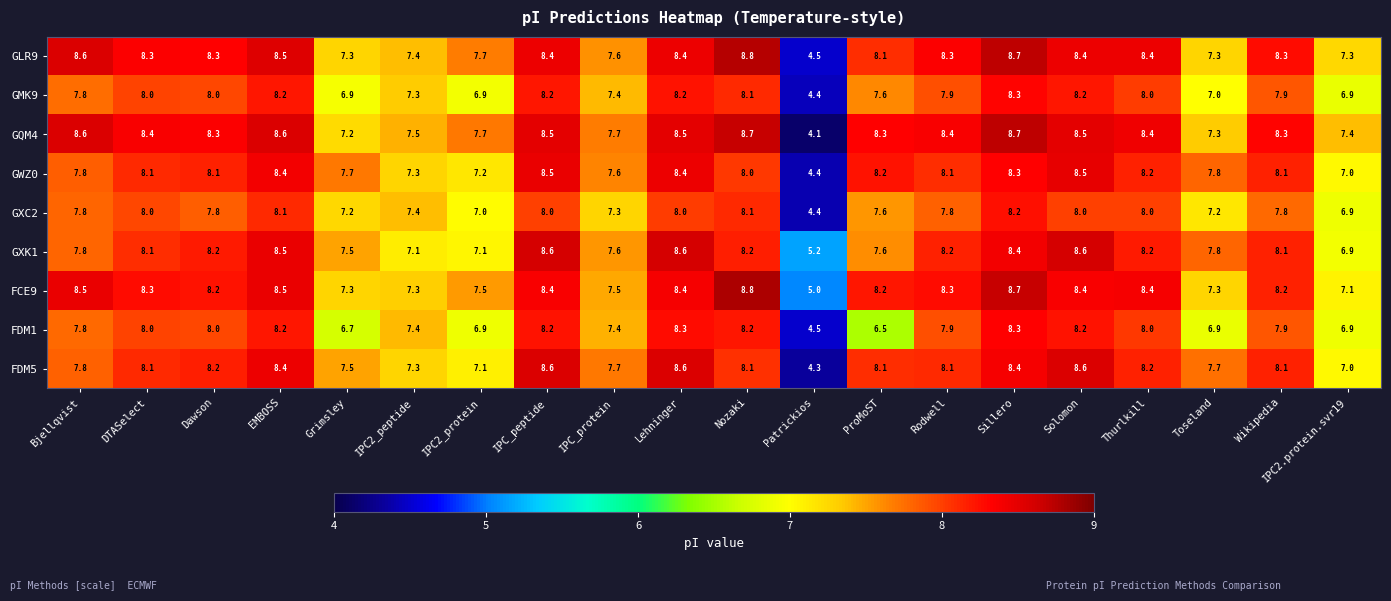

Where does the GWZ0 series first go above 8?

DTASelect